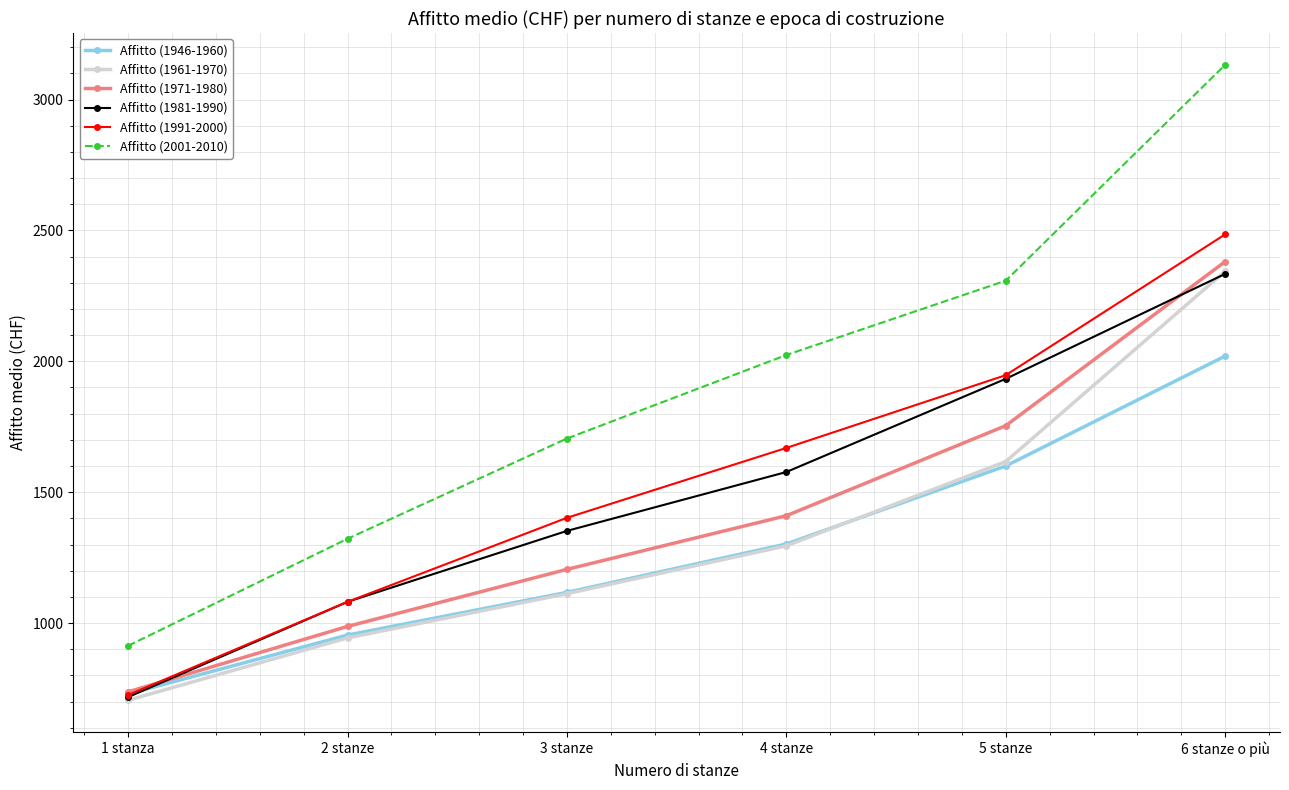

Which series has the largest total across all categories?

Affitto (2001-2010)